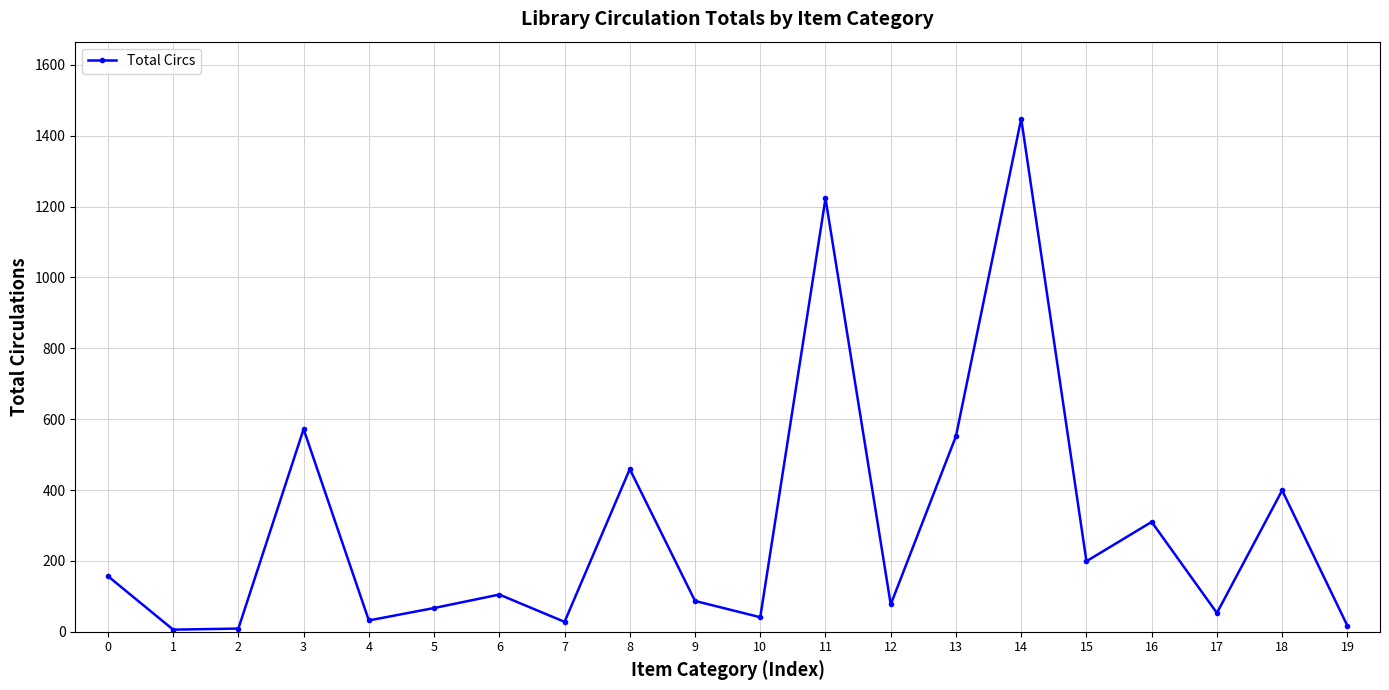

What is the difference between the values at 16 and 13?

242